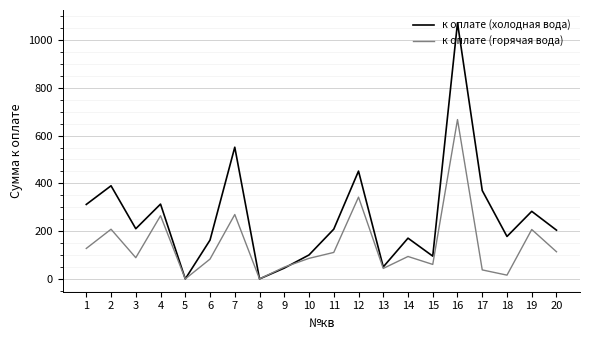

At which category does the chart reach its peak across all series?

16